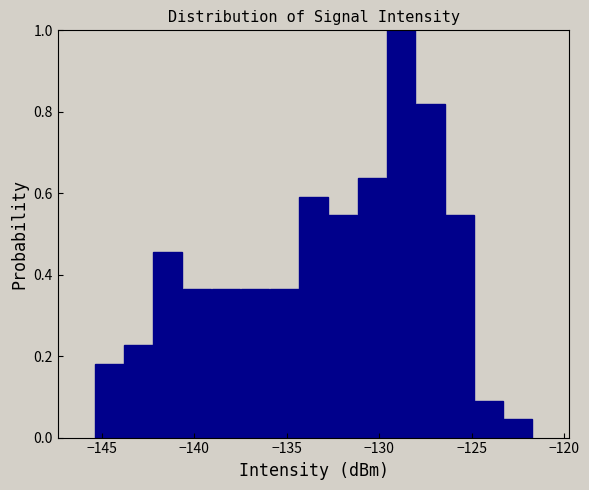

Read against the x-axis, roughly where is the centre of the tallest bar?

-129.0